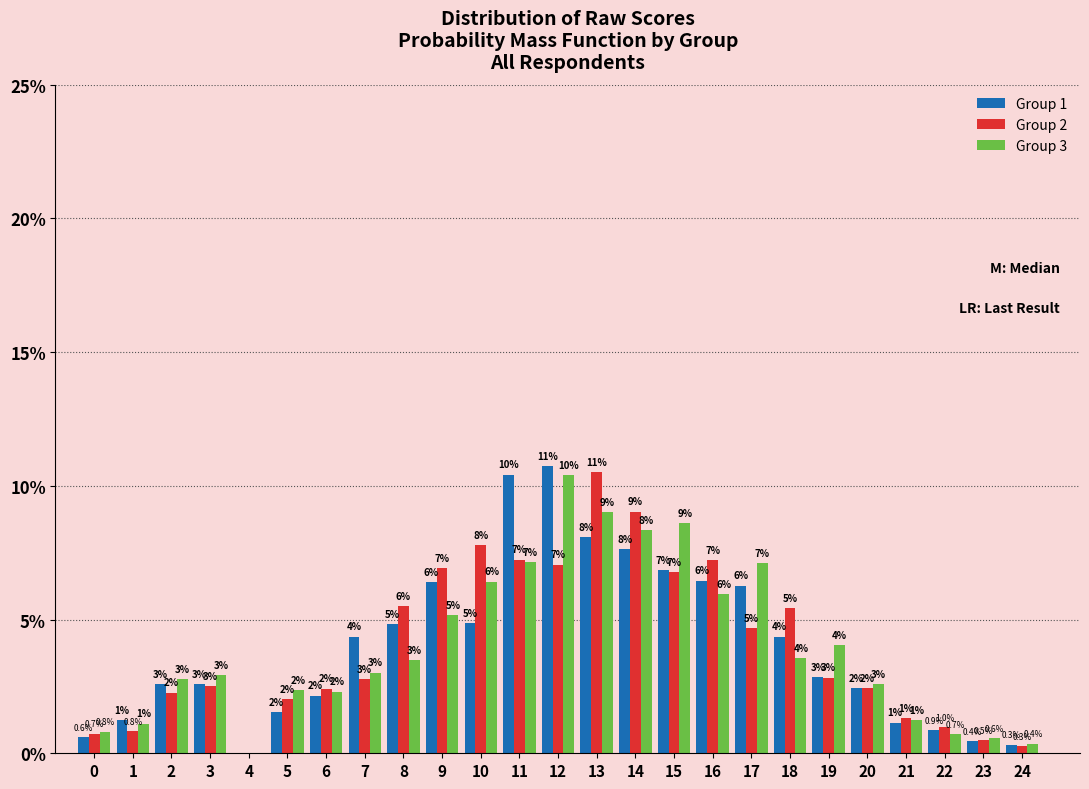

At which category is the sum across all series the highest?

12